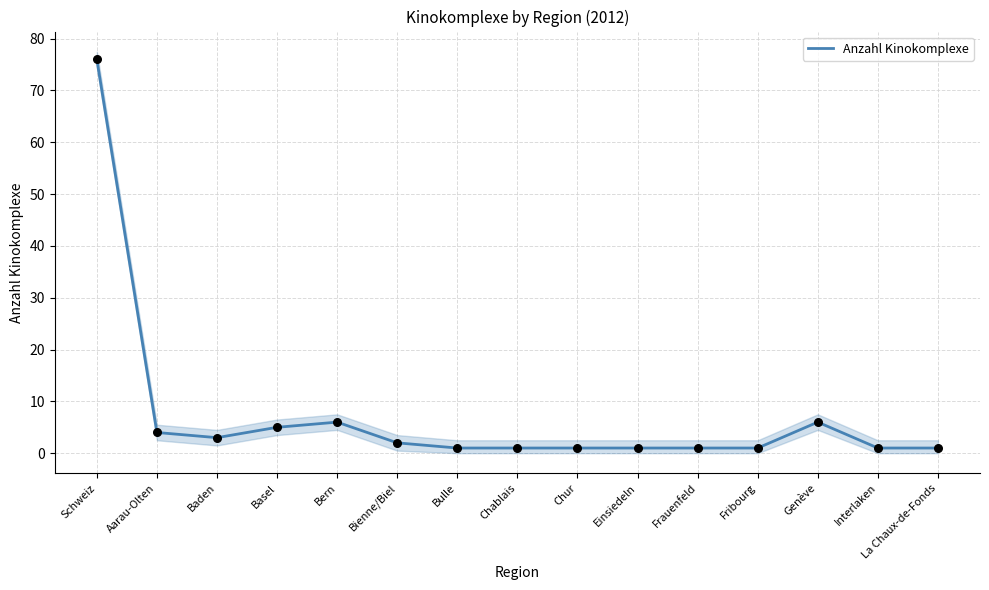

Approximately how many times larger is the value at Schweiz compared to Bern?

12.7